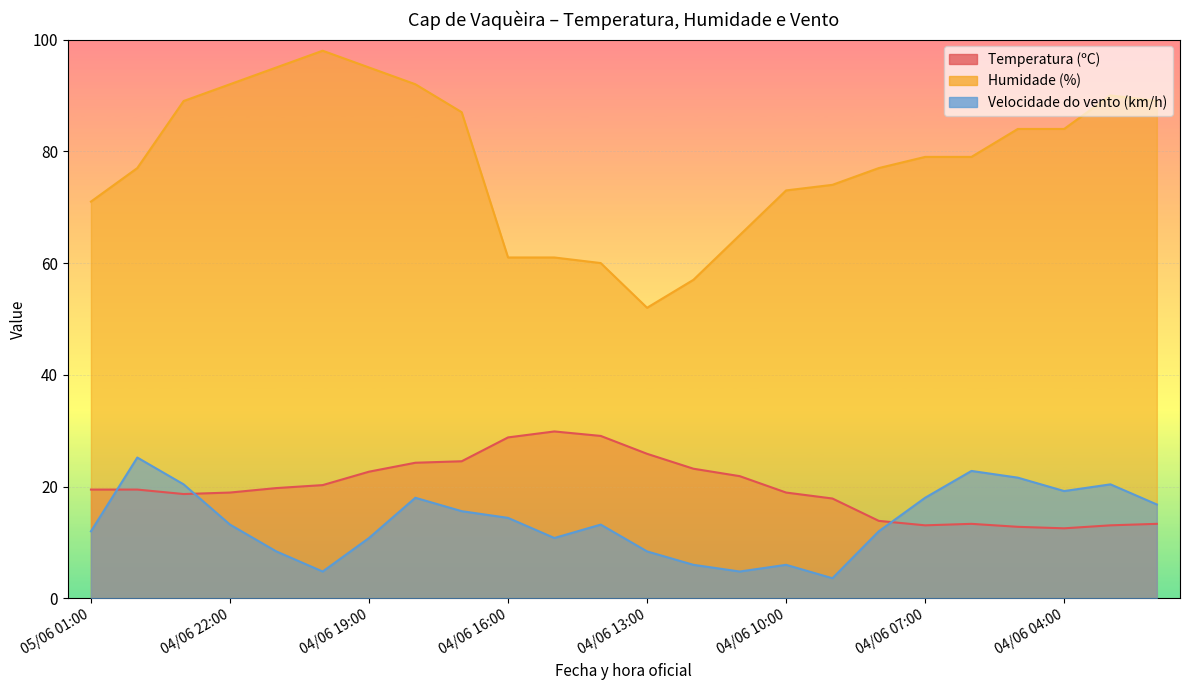

Read the Temperatura (ºC) value at 04/06 15:00.

29.9